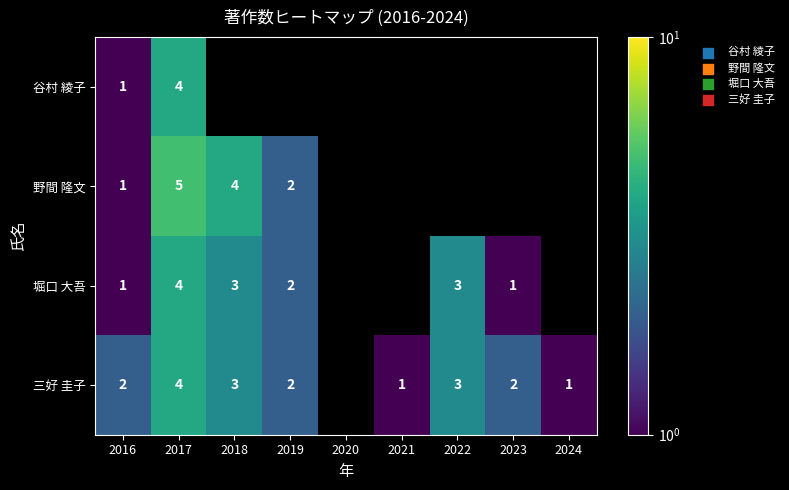

The 堀口 大吾 series shows 2 at 2022. True or false?

False